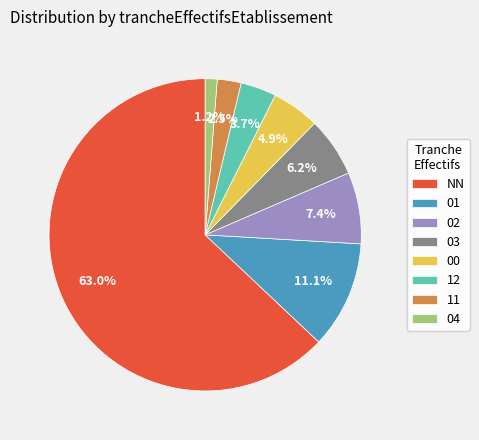

What is the ratio of the value at 12 to the value at 02?

0.5